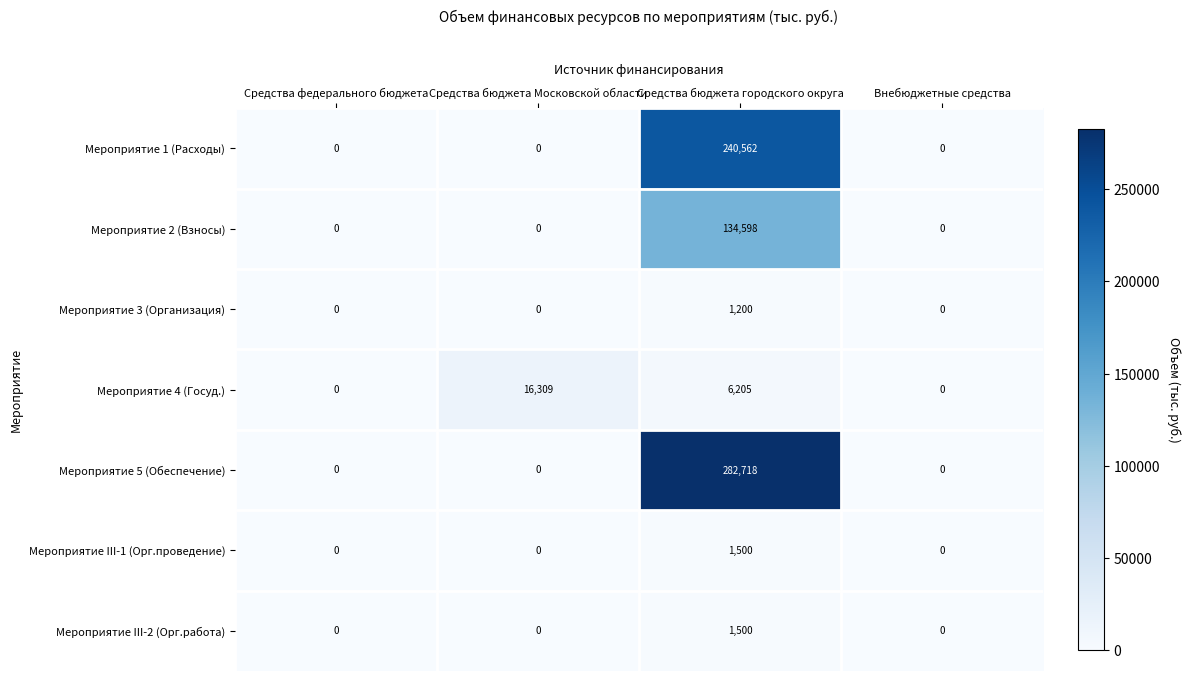

Reading left to right, what are all the values shown in this chart?

Мероприятие 1 (Расходы): Средства федерального бюджета=0	Средства бюджета Московской области=0	Средства бюджета городского округа=240562	Внебюджетные средства=0
Мероприятие 2 (Взносы): Средства федерального бюджета=0	Средства бюджета Московской области=0	Средства бюджета городского округа=134598	Внебюджетные средства=0
Мероприятие 3 (Организация): Средства федерального бюджета=0	Средства бюджета Московской области=0	Средства бюджета городского округа=1200	Внебюджетные средства=0
Мероприятие 4 (Госуд.): Средства федерального бюджета=0	Средства бюджета Московской области=16309	Средства бюджета городского округа=6205	Внебюджетные средства=0
Мероприятие 5 (Обеспечение): Средства федерального бюджета=0	Средства бюджета Московской области=0	Средства бюджета городского округа=282718	Внебюджетные средства=0
Мероприятие III-1 (Орг.проведение): Средства федерального бюджета=0	Средства бюджета Московской области=0	Средства бюджета городского округа=1500	Внебюджетные средства=0
Мероприятие III-2 (Орг.работа): Средства федерального бюджета=0	Средства бюджета Московской области=0	Средства бюджета городского округа=1500	Внебюджетные средства=0